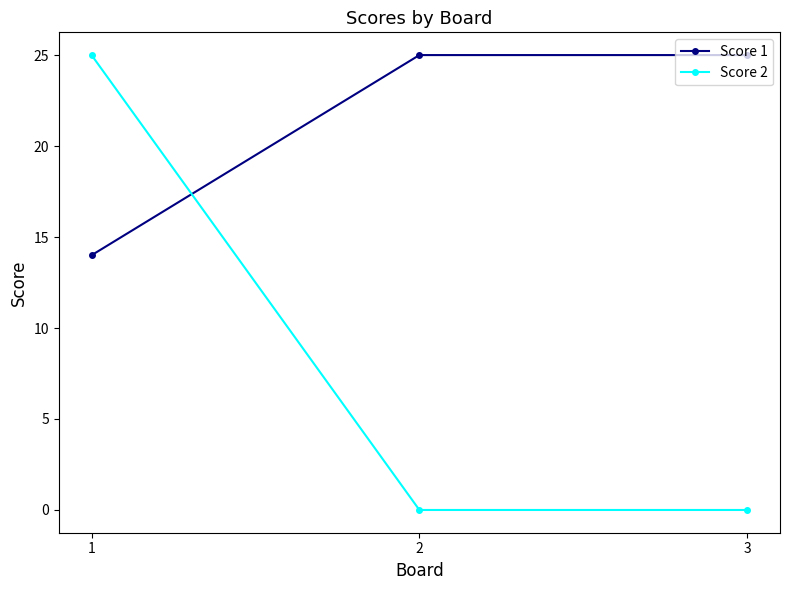

What is the sum of the Score 2 values at 2 and 1?

25